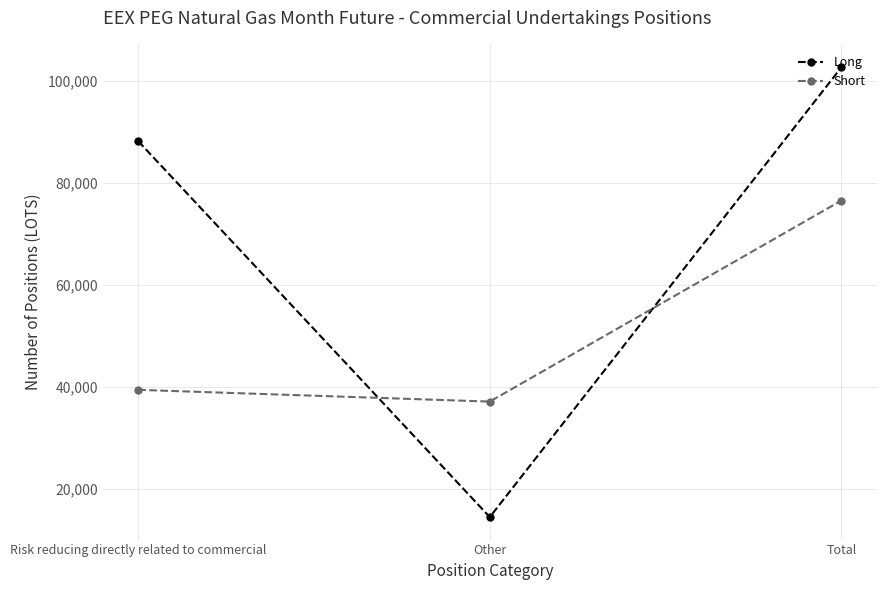

Is the value of Long at Total greater than the value of Short at Total?

Yes